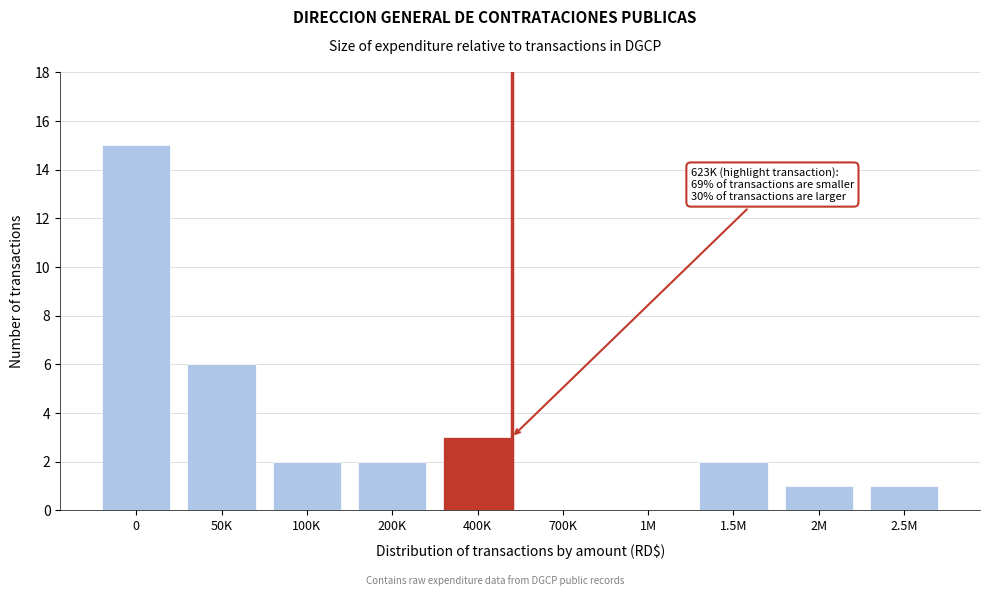

Reading left to right, what are all the values shown in this chart?

0=15	50K=6	100K=2	200K=2	400K=3	700K=0	1M=0	1.5M=2	2M=1	2.5M=1